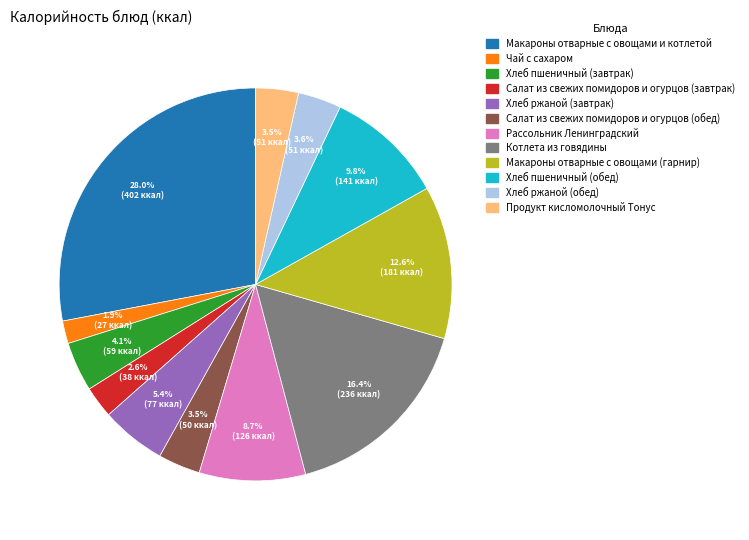

Count the number of slices in the pie.

12